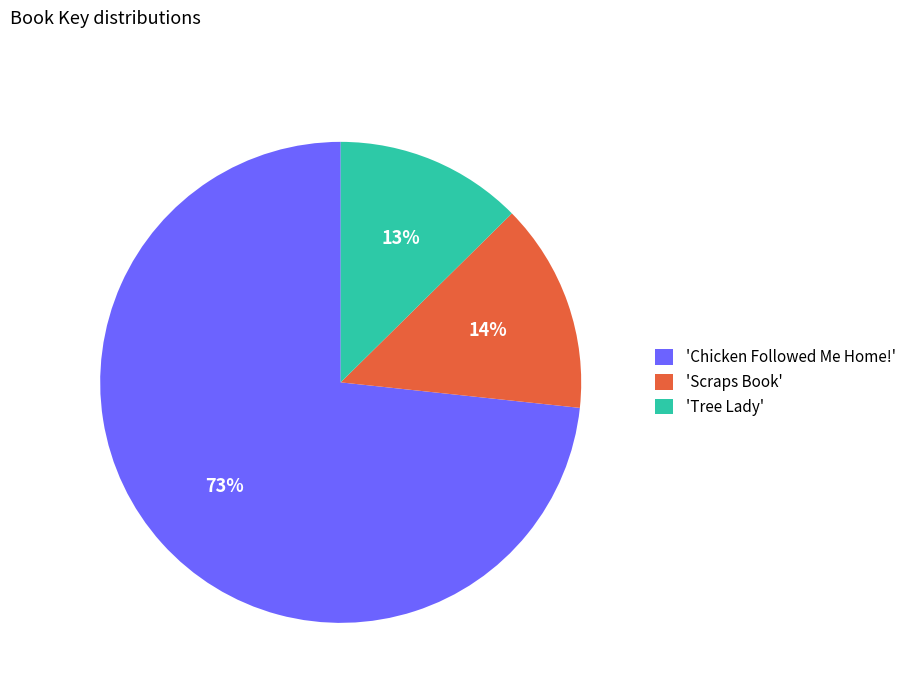

Is there a majority slice in this chart?

Yes